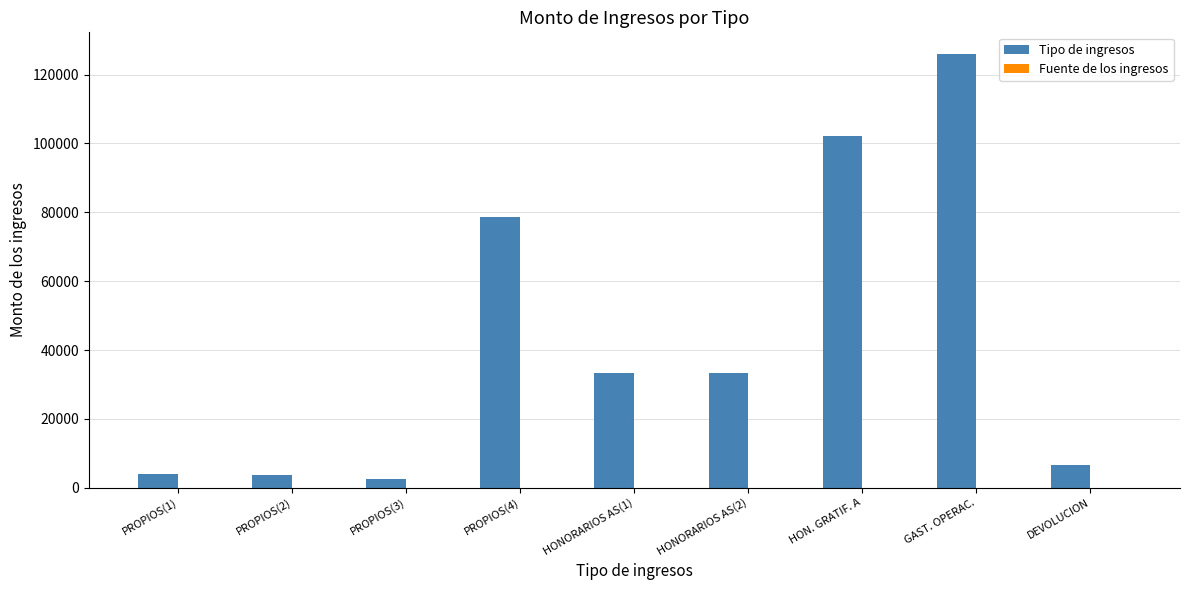

Which series has the largest total across all categories?

Tipo de ingresos